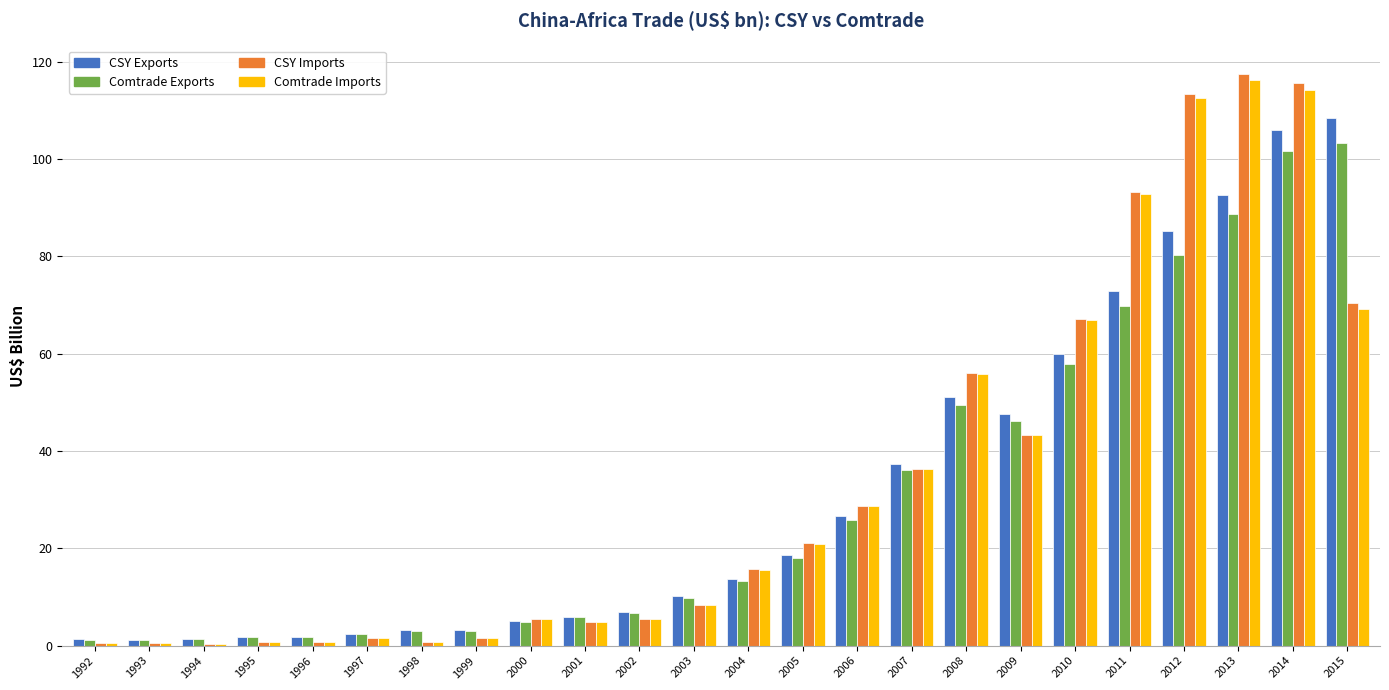

The value of CSY Imports at 2005 is 21.1. True or false?

True